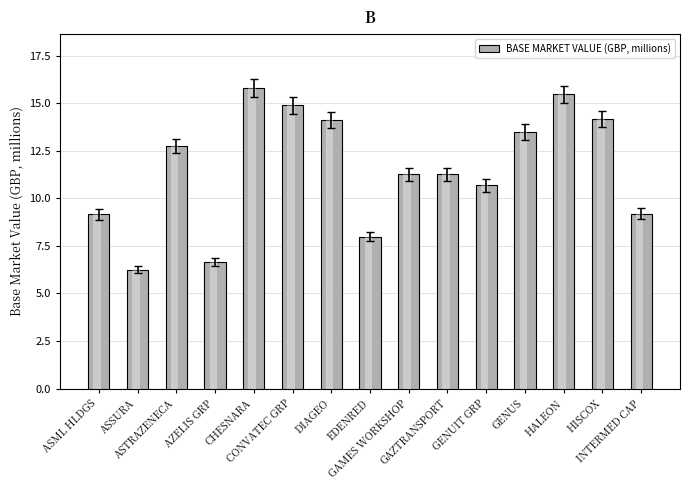

Is it true that the value at CONVATEC GRP is 14.9?

True